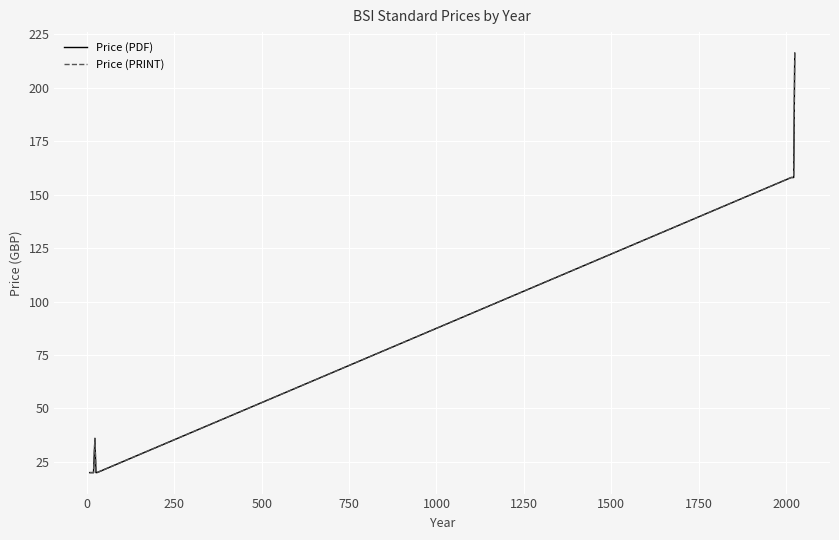

How many interior local peaks does the Price (PRINT) series have?

1